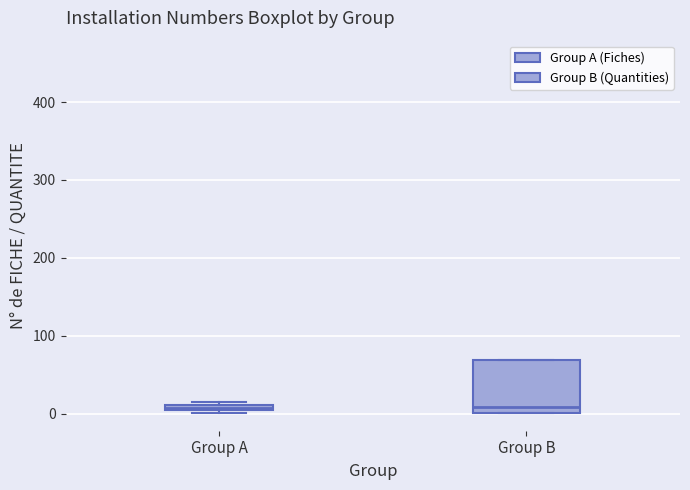

Where is the lower edge of the box for Group A on the y-axis? The values are not printed on the chart, so give them approximately, as read against the axis.

0